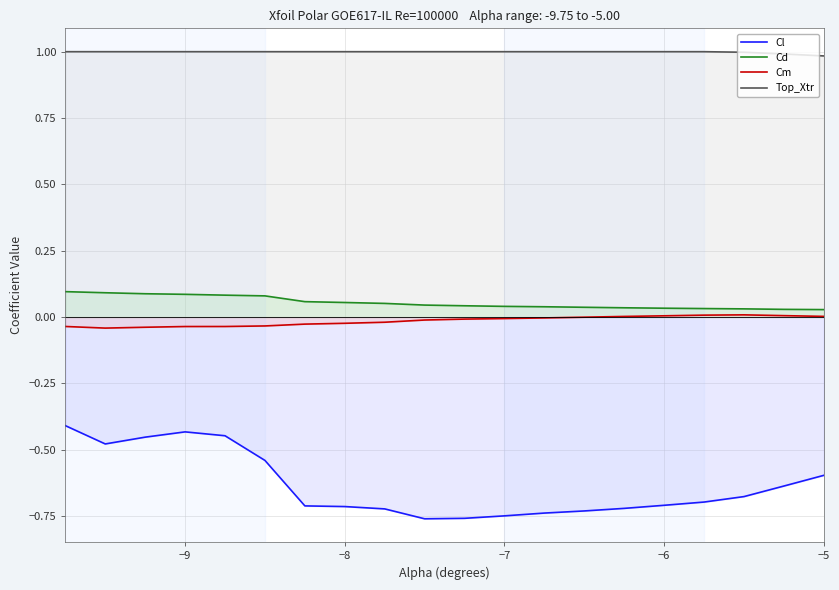

Which series has the largest range (max minus min)?

Cl